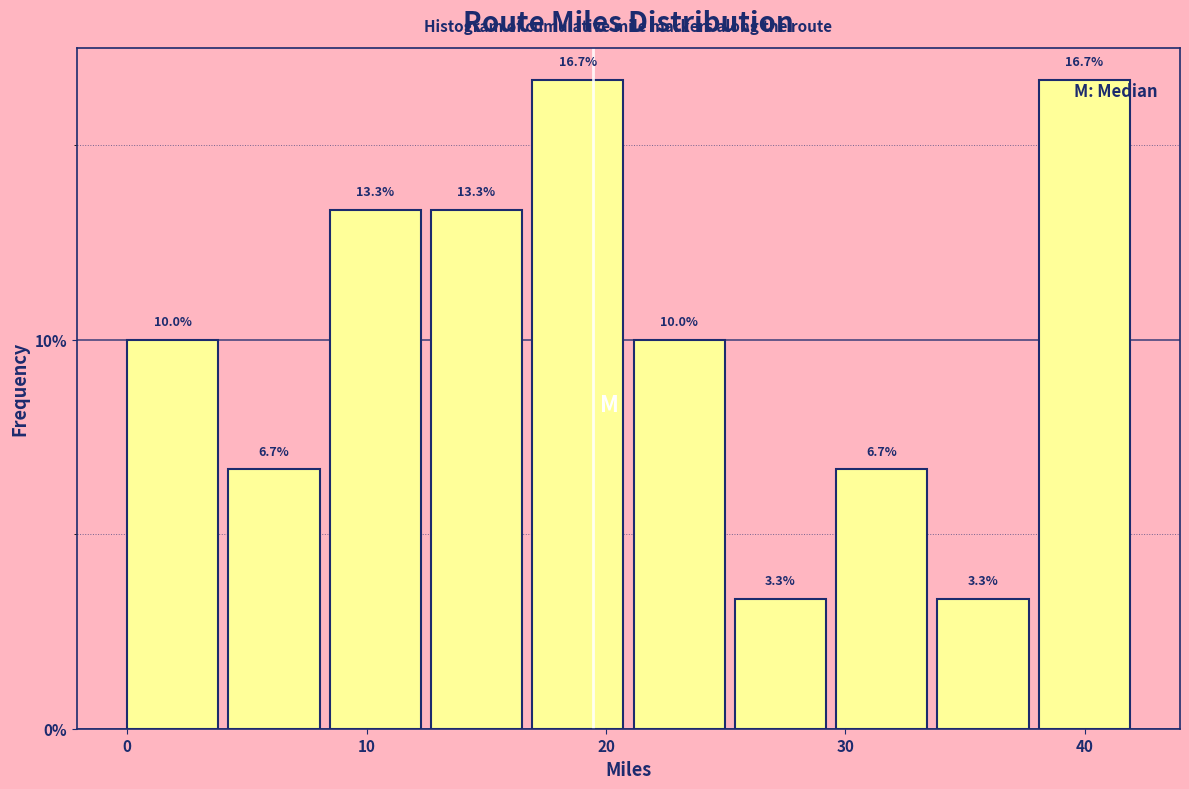

How tall is the bar that spans 34 to 38 on the x-axis? The bar edges are not printed on the chart, so give them approximately, as read against the axis.

3.3